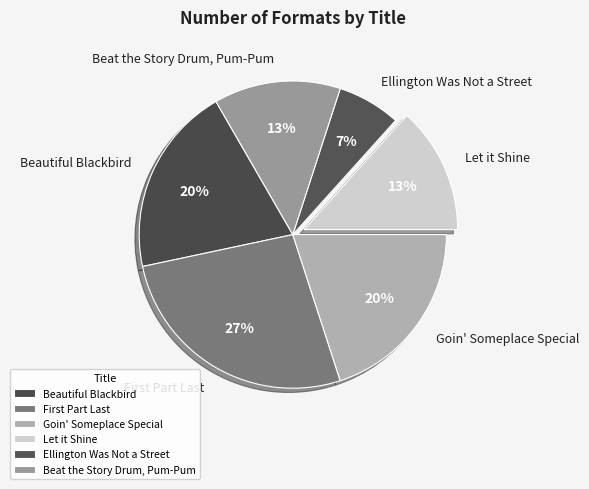

The Let it Shine slice represents 2% of the pie. True or false?

False